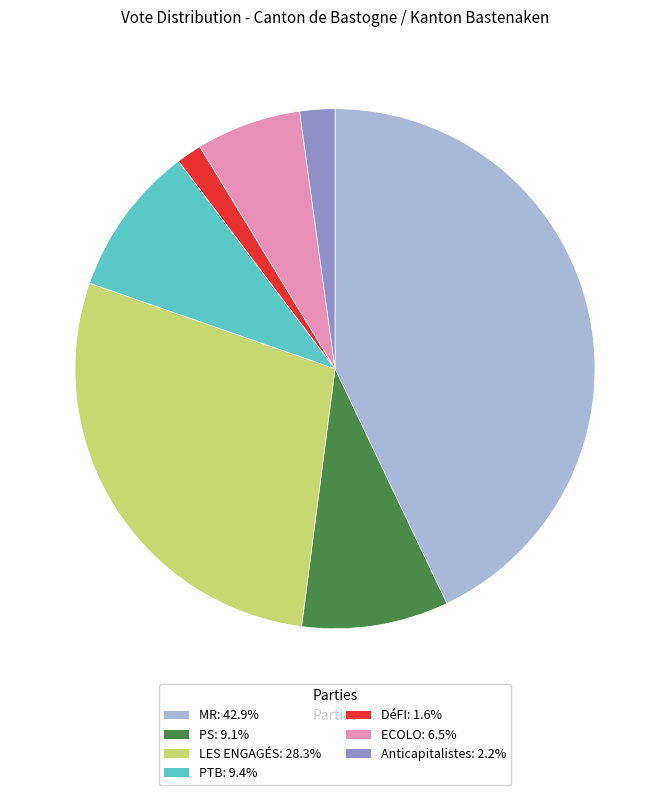

Is it true that PS is 9% of the pie?

True